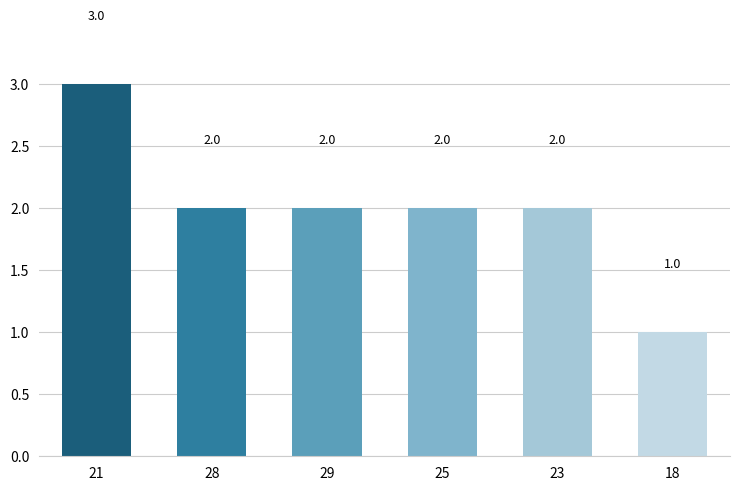

How many series are shown in this chart?

1